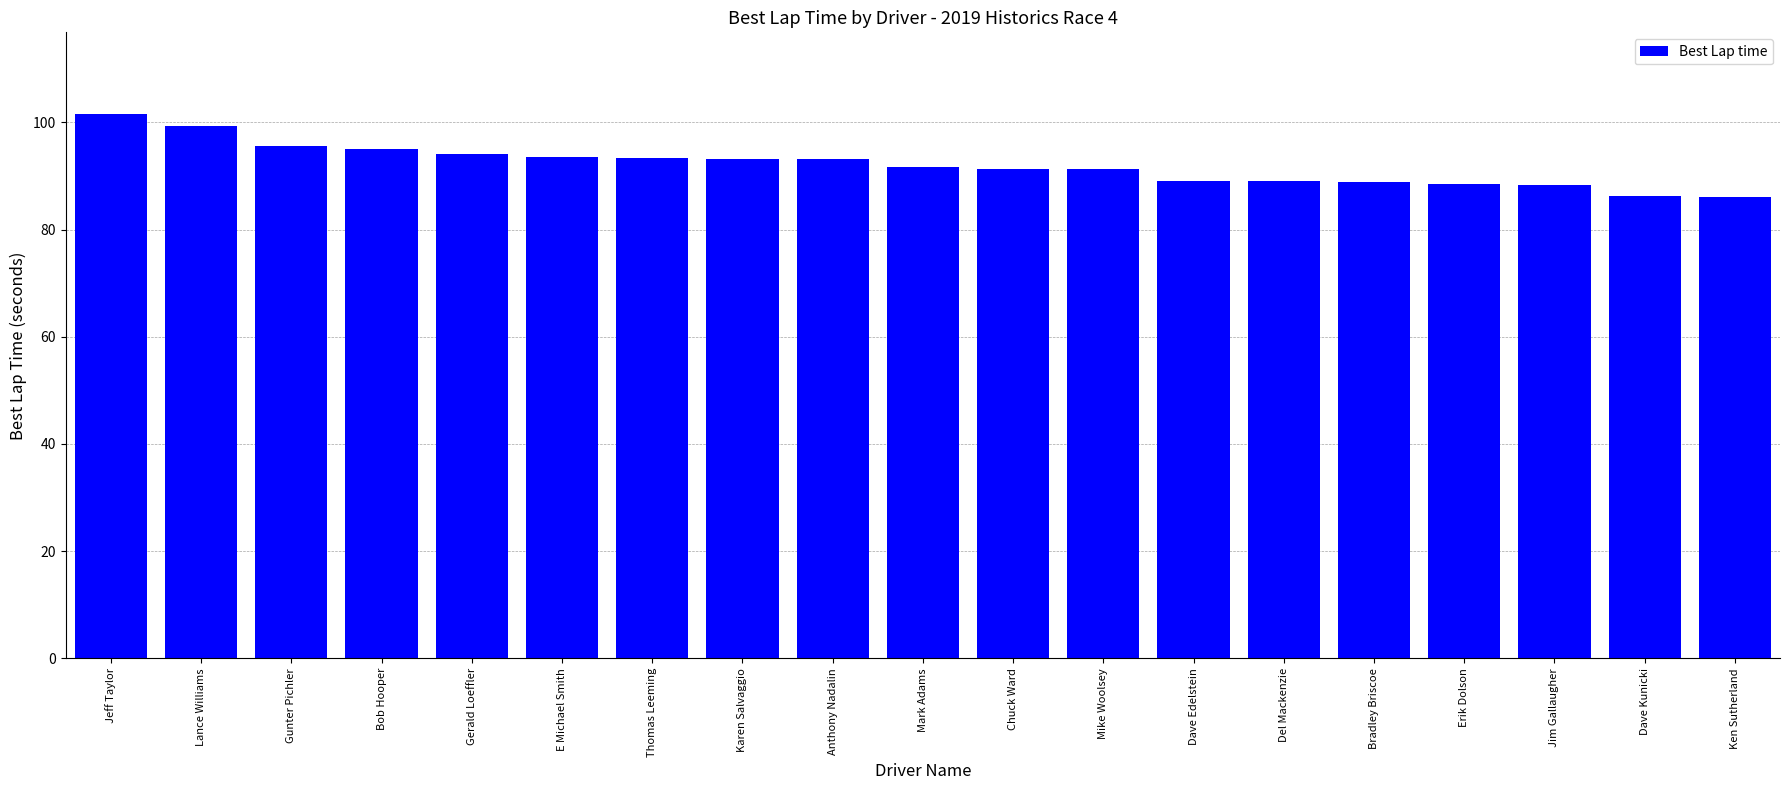

How many series are shown in this chart?

1